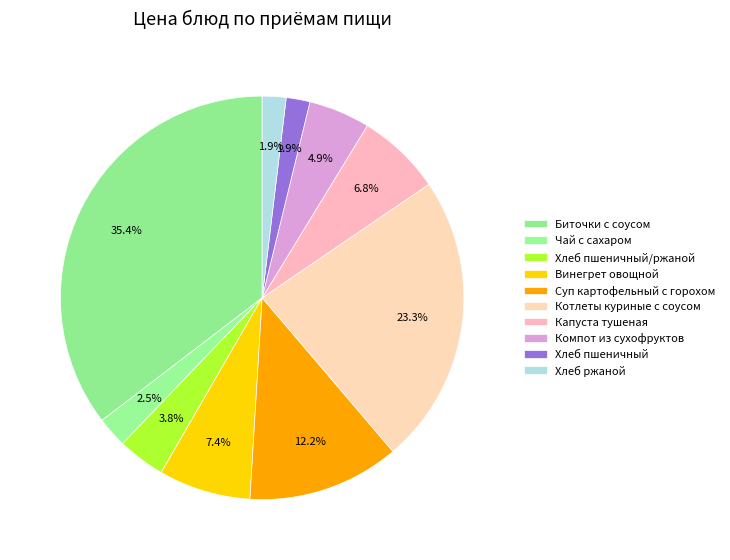

How many slices are in this pie chart?

10